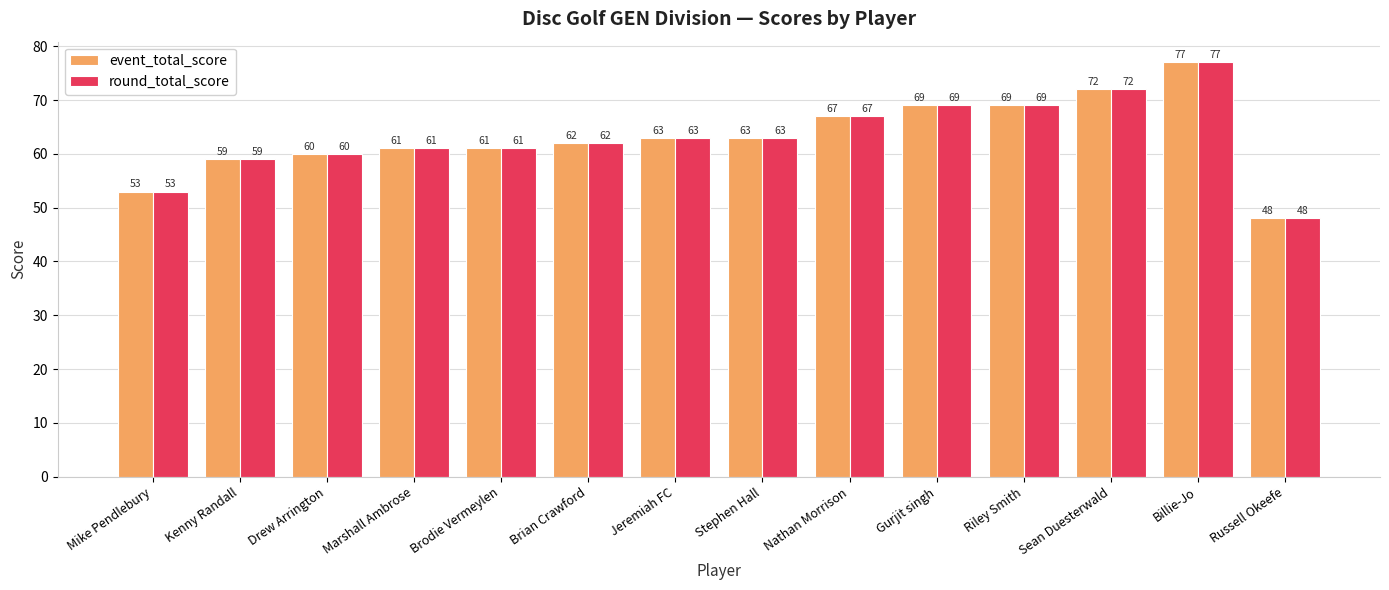

True or false: event_total_score has a value of 41 at Brodie Vermeylen.

False